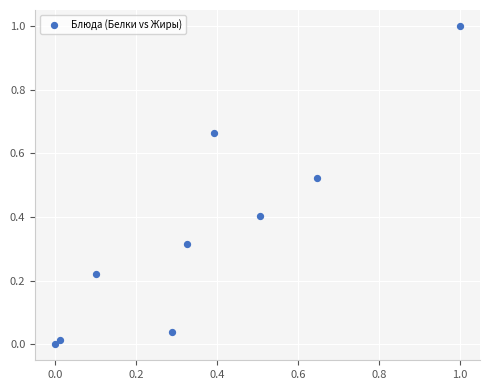

What is the average X value?

0.4